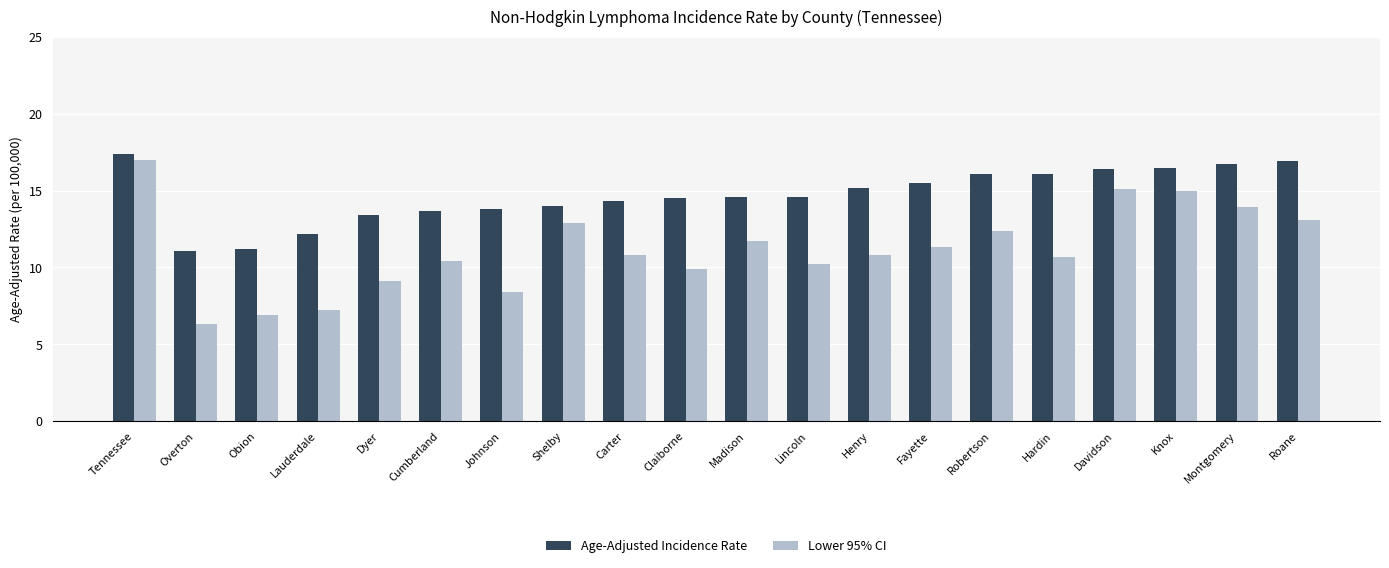

Which series has the largest total across all categories?

Age-Adjusted Incidence Rate